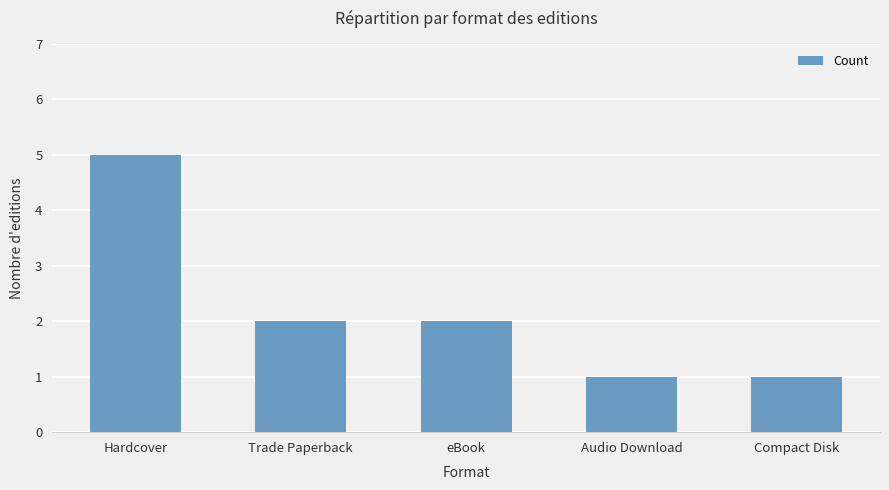

The value at Compact Disk is 1. True or false?

True